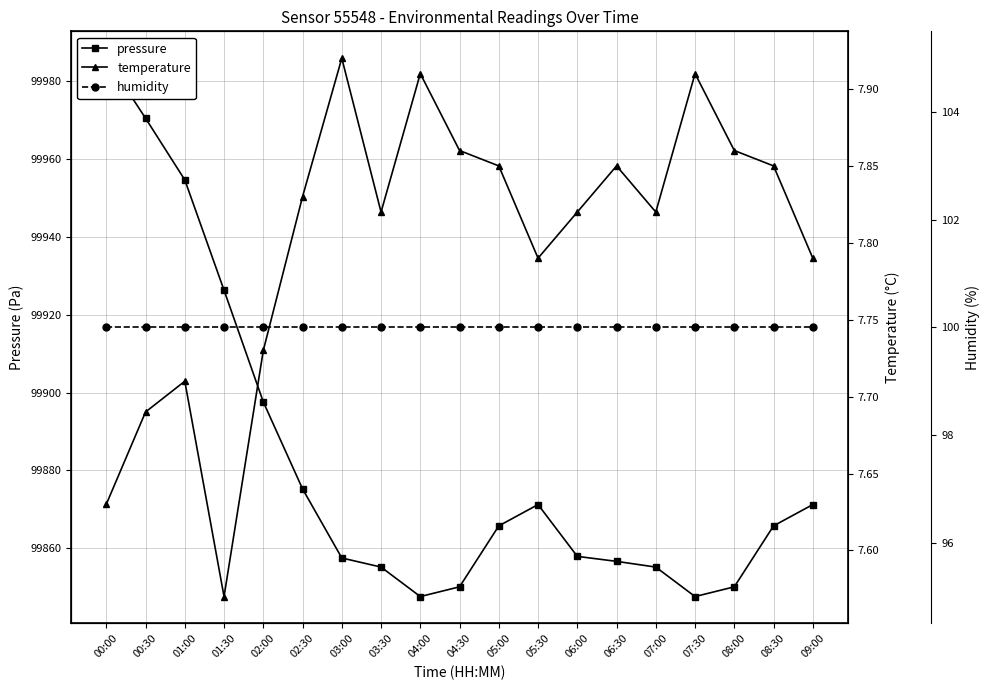

What is the sum of the temperature values at 00:30 and 08:30?

15.5